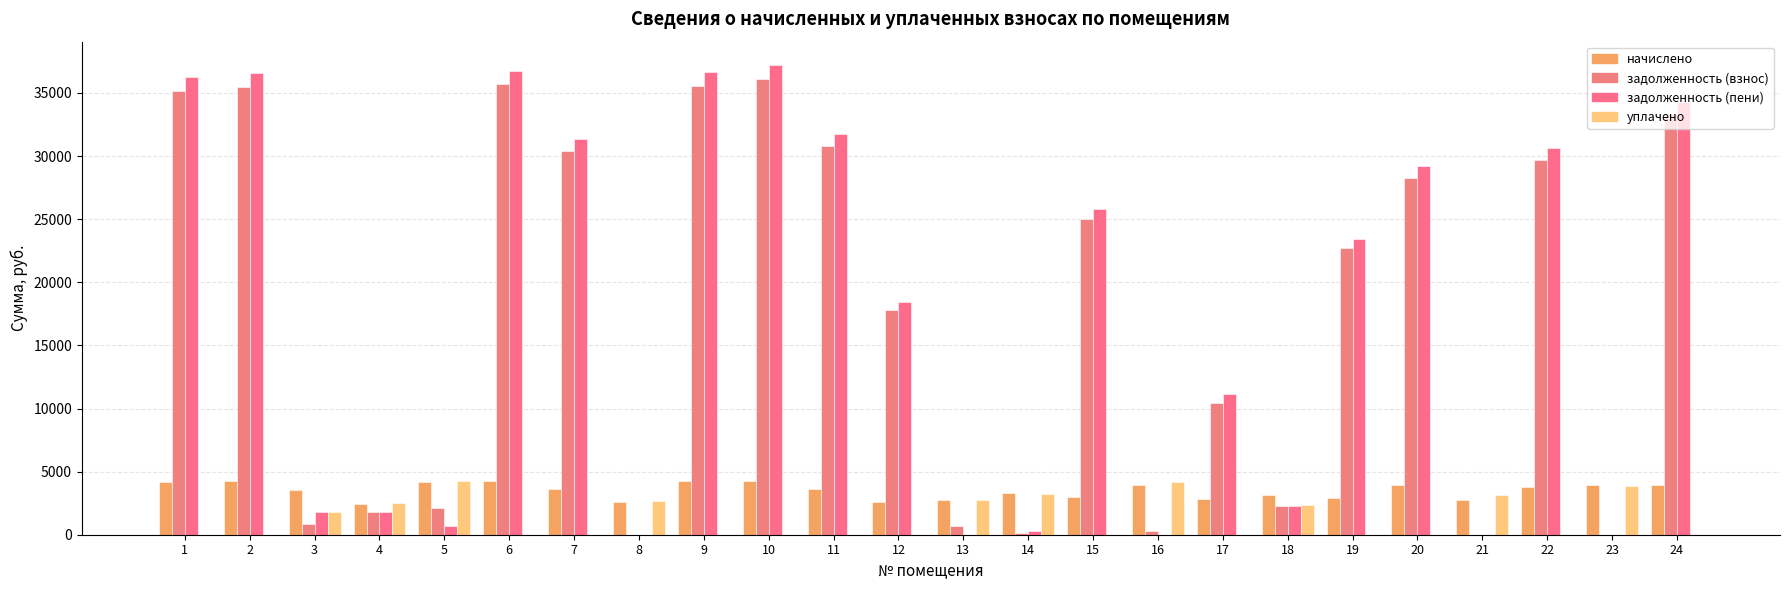

What is the value of the задолженность (взнос) bar at the 5th from the left?

2105.5